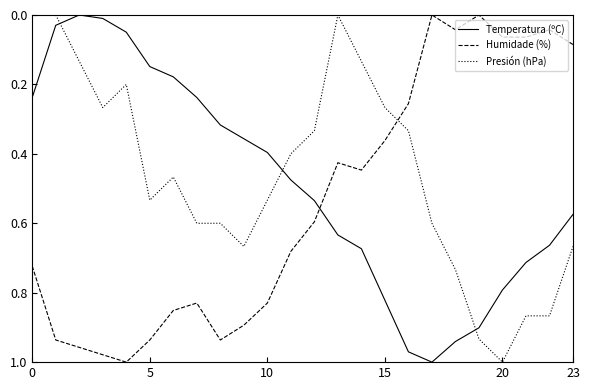

How many times do Temperatura (ºC) and Presión (hPa) cross each other?

3